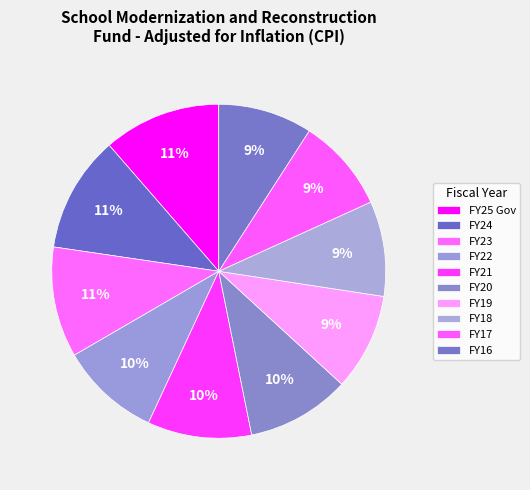

Count the number of slices in the pie.

10